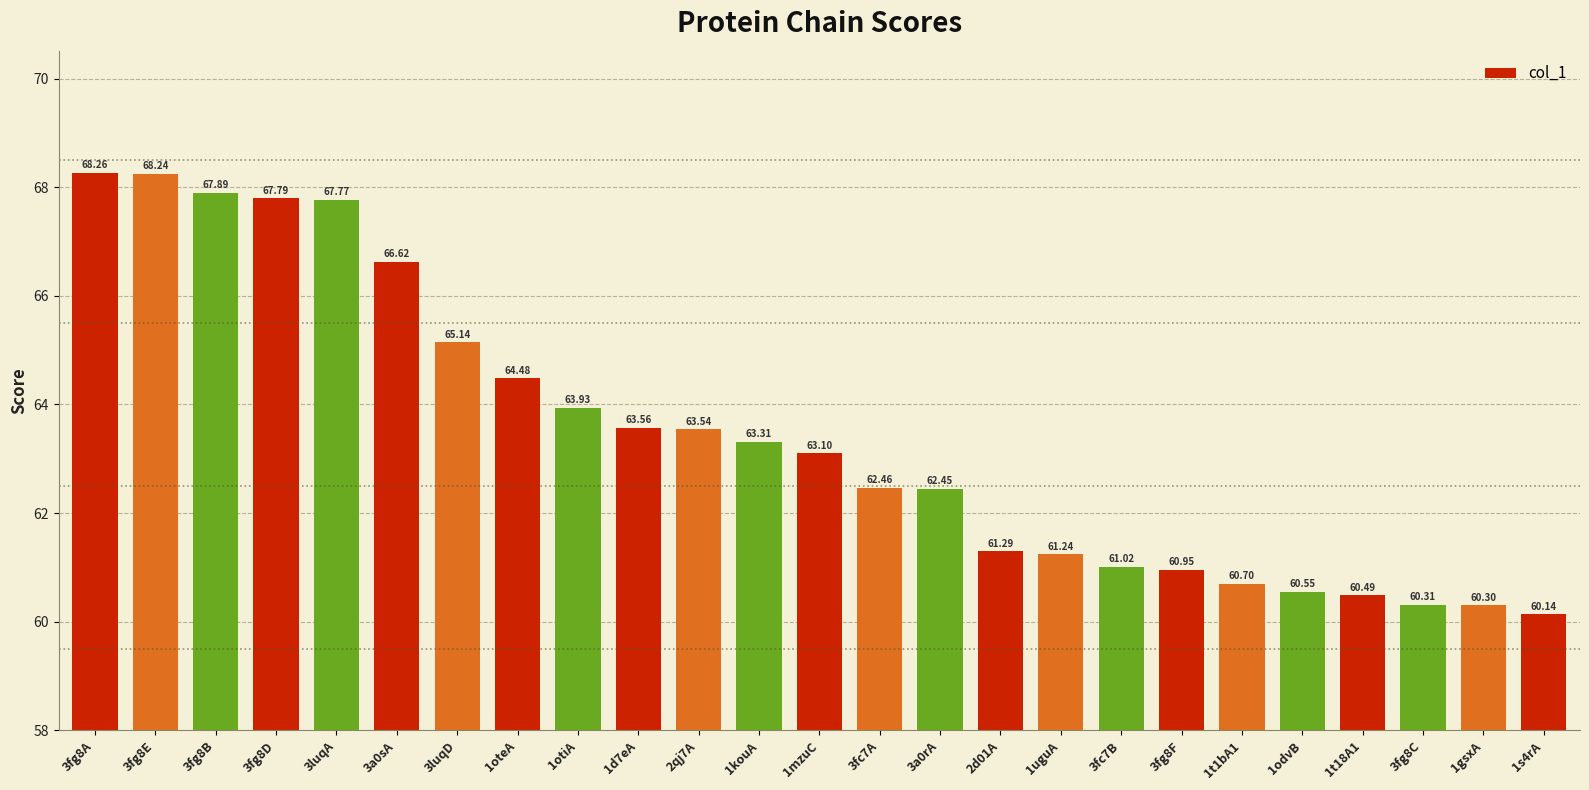

Approximately how many times larger is the value at 3fg8A compared to 3fg8F?

1.1